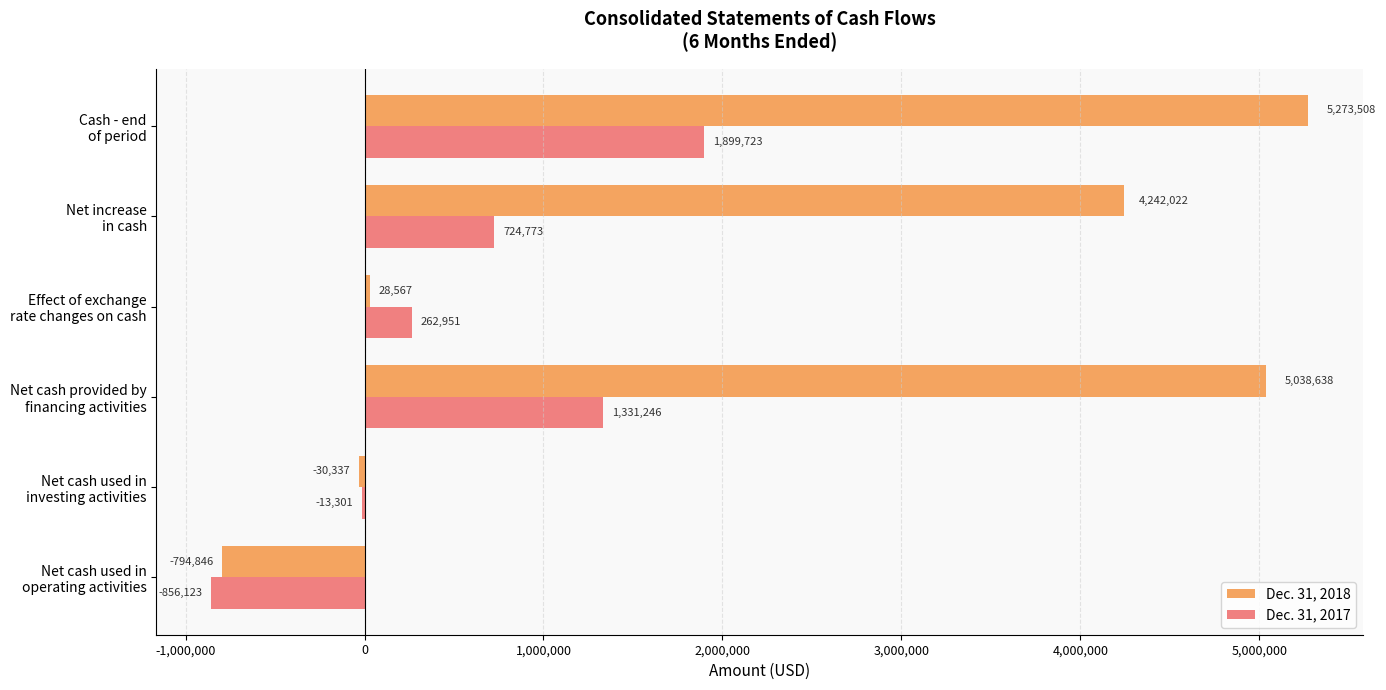

Where is Dec. 31, 2017 nearest to the value 521800?

Net increase
in cash